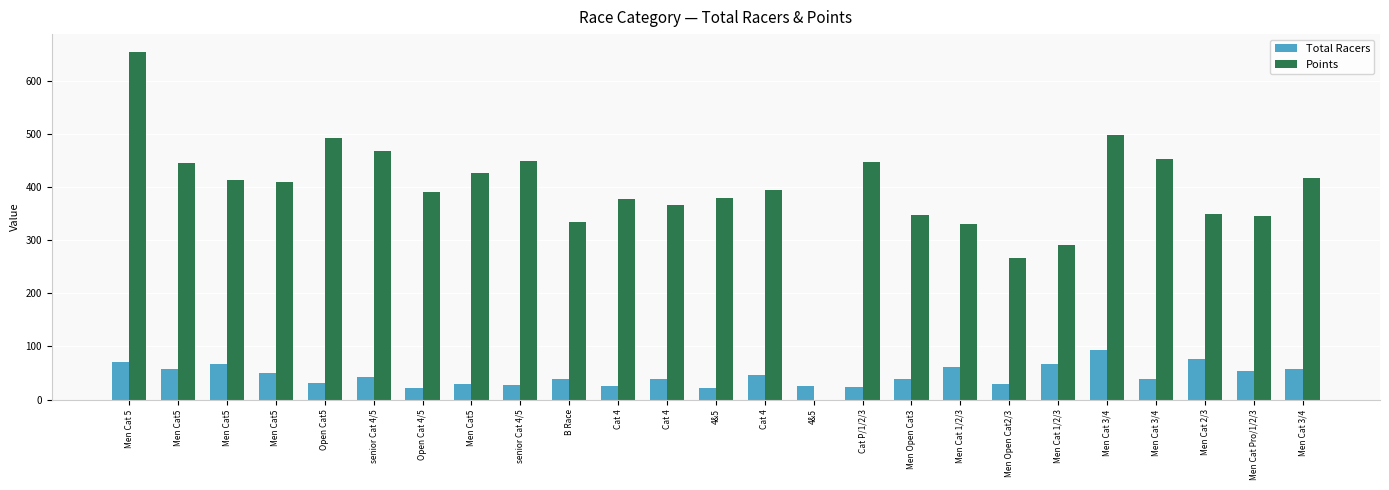

How many distinct data groups are displayed?

2